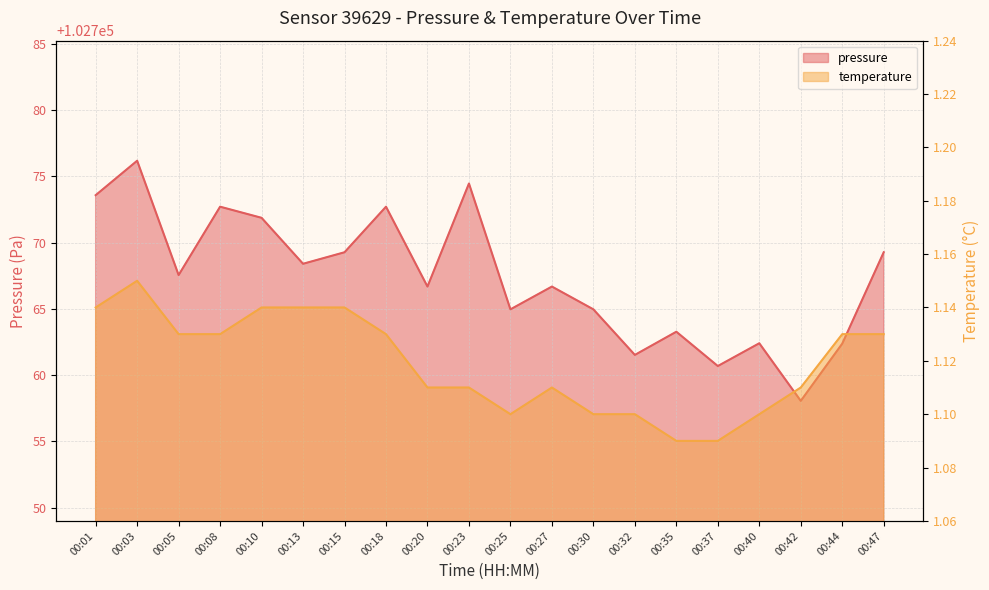

Reading right to left, list all the values displayed in this chart.

pressure: 102769.3	102762.4	102758.1	102762.4	102760.7	102763.3	102761.5	102765.0	102766.7	102765.0	102774.5	102766.7	102772.7	102769.3	102768.4	102771.9	102772.7	102767.6	102776.2	102773.6
temperature: 1.1	1.1	1.1	1.1	1.1	1.1	1.1	1.1	1.1	1.1	1.1	1.1	1.1	1.1	1.1	1.1	1.1	1.1	1.1	1.1